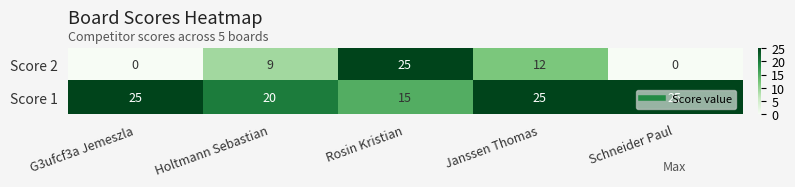

What is the maximum value for Score 1?

25